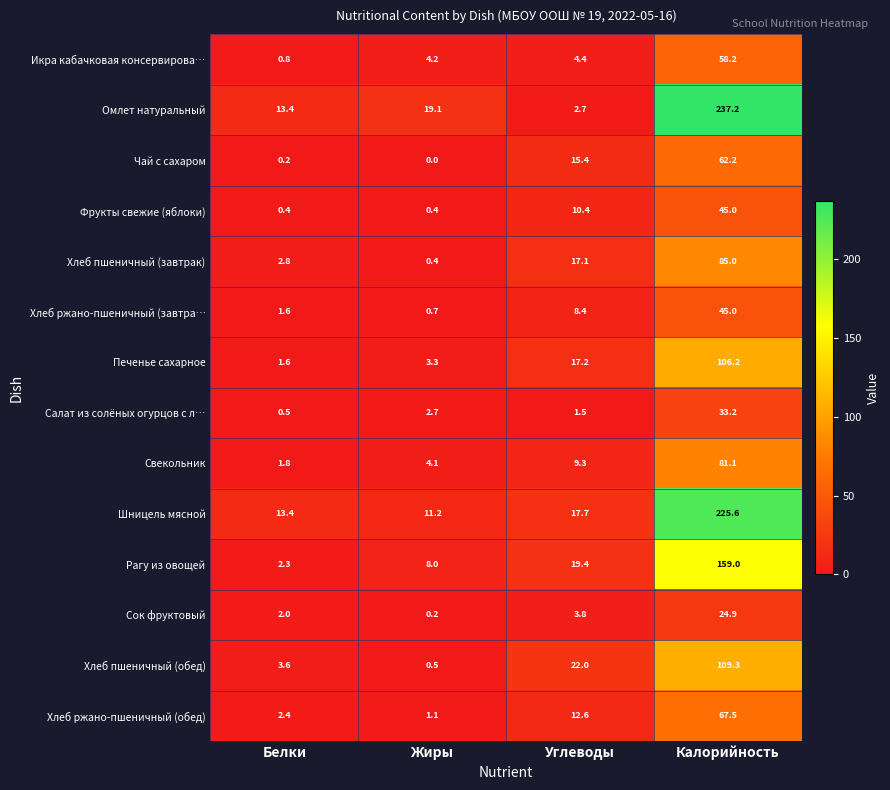

The Омлет натуральный series shows 31.8 at Жиры. True or false?

False